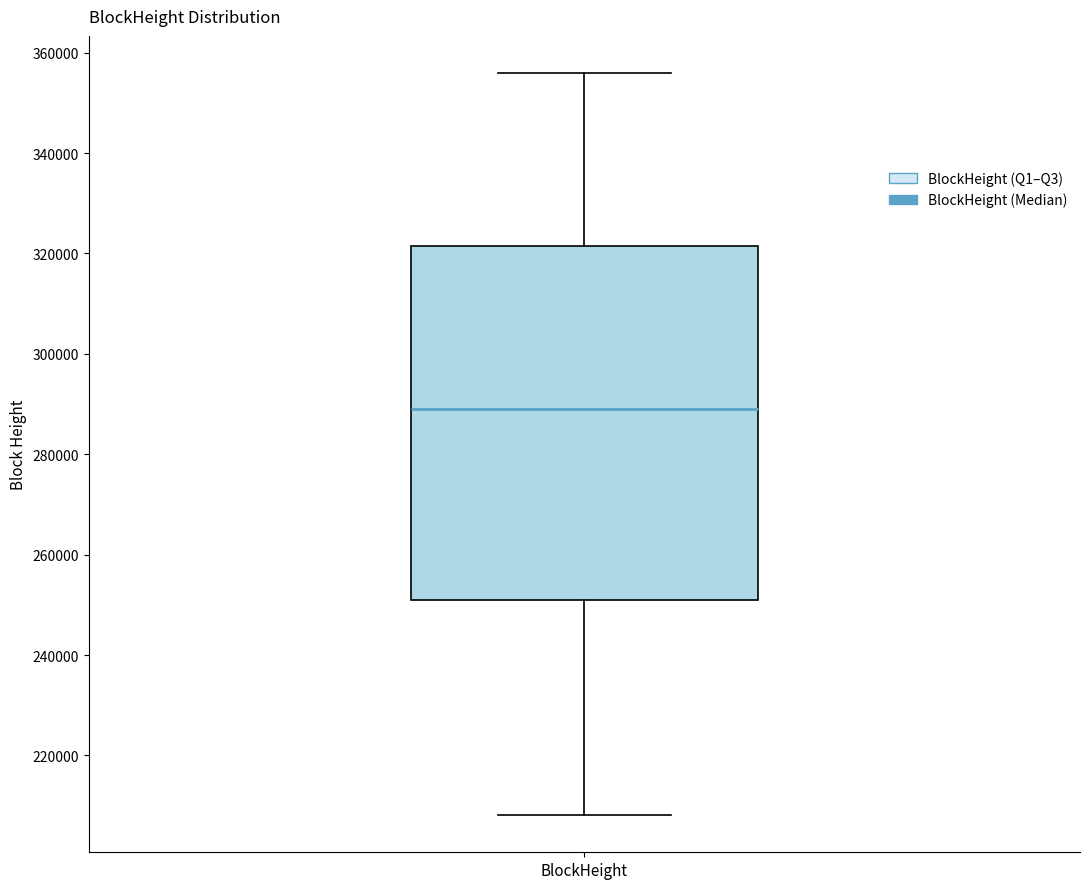

Where is the lower edge of the box for BlockHeight on the y-axis? The values are not printed on the chart, so give them approximately, as read against the axis.

252000